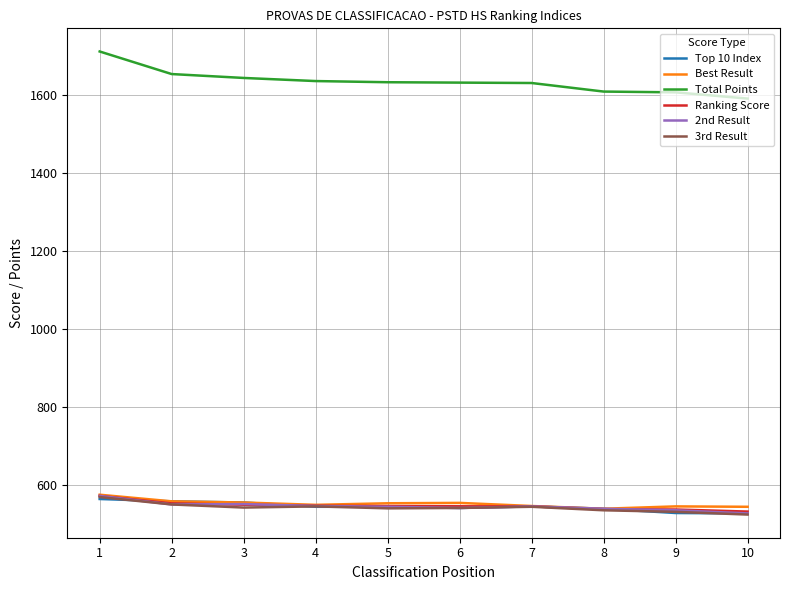

What is the smallest value displayed?

523.0